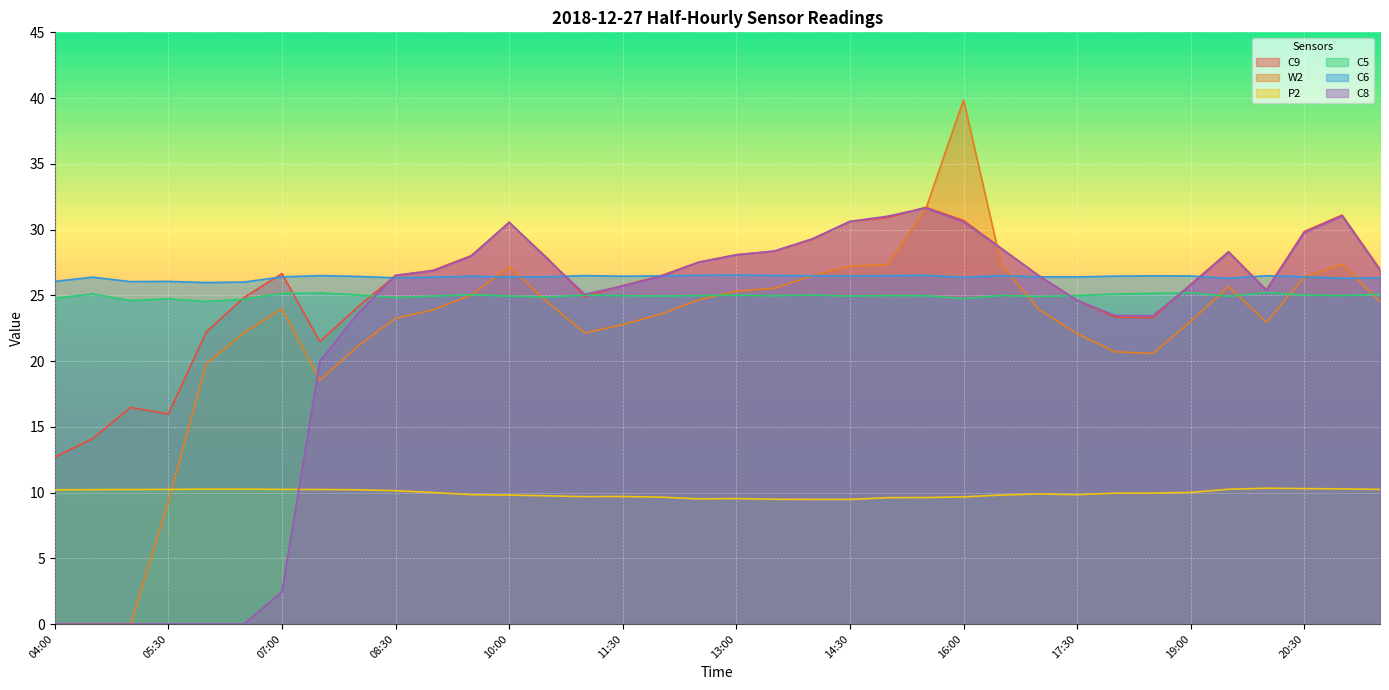

Reading left to right, what are all the values shown in this chart?

C9: 04:00=12.7	04:30=14.1	05:00=16.5	05:30=16.0	06:00=22.2	06:30=24.8	07:00=26.6	07:30=21.5	08:00=24.1	08:30=26.5	09:00=26.9	09:30=28.0	10:00=30.5	10:30=27.9	11:00=24.9	11:30=25.7	12:00=26.5	12:30=27.5	13:00=28.1	13:30=28.4	14:00=29.3	14:30=30.6	15:00=30.9	15:30=31.7	16:00=30.7	16:30=28.6	17:00=26.5	17:30=24.6	18:00=23.3	18:30=23.3	19:00=25.8	19:30=28.3	20:00=25.4	20:30=29.9	21:00=31.1	21:30=27.0
W2: 04:00=0.0	04:30=0.0	05:00=0.0	05:30=9.3	06:00=19.8	06:30=22.2	07:00=24.0	07:30=18.5	08:00=21.1	08:30=23.2	09:00=23.9	09:30=25.0	10:00=27.2	10:30=24.5	11:00=22.1	11:30=22.8	12:00=23.6	12:30=24.6	13:00=25.3	13:30=25.5	14:00=26.5	14:30=27.2	15:00=27.3	15:30=31.5	16:00=39.9	16:30=27.3	17:00=23.9	17:30=22.1	18:00=20.7	18:30=20.6	19:00=23.0	19:30=25.7	20:00=22.9	20:30=26.4	21:00=27.4	21:30=24.5
P2: 04:00=10.2	04:30=10.2	05:00=10.2	05:30=10.2	06:00=10.3	06:30=10.3	07:00=10.2	07:30=10.2	08:00=10.2	08:30=10.1	09:00=10.0	09:30=9.8	10:00=9.8	10:30=9.8	11:00=9.7	11:30=9.7	12:00=9.6	12:30=9.5	13:00=9.5	13:30=9.5	14:00=9.5	14:30=9.5	15:00=9.6	15:30=9.6	16:00=9.7	16:30=9.8	17:00=9.9	17:30=9.8	18:00=9.9	18:30=10.0	19:00=10.0	19:30=10.2	20:00=10.3	20:30=10.3	21:00=10.3	21:30=10.2
C5: 04:00=24.8	04:30=25.1	05:00=24.6	05:30=24.7	06:00=24.5	06:30=24.7	07:00=25.1	07:30=25.2	08:00=25.0	08:30=24.8	09:00=24.9	09:30=25.0	10:00=24.9	10:30=24.9	11:00=25.0	11:30=25.0	12:00=24.9	12:30=25.0	13:00=25.0	13:30=25.0	14:00=25.0	14:30=24.9	15:00=25.0	15:30=25.0	16:00=24.8	16:30=25.0	17:00=24.9	17:30=25.0	18:00=25.1	18:30=25.2	19:00=25.2	19:30=24.9	20:00=25.2	20:30=25.0	21:00=25.0	21:30=25.1
C6: 04:00=26.1	04:30=26.4	05:00=26.0	05:30=26.1	06:00=26.0	06:30=26.0	07:00=26.4	07:30=26.5	08:00=26.4	08:30=26.3	09:00=26.4	09:30=26.5	10:00=26.4	10:30=26.4	11:00=26.5	11:30=26.5	12:00=26.5	12:30=26.5	13:00=26.5	13:30=26.5	14:00=26.5	14:30=26.5	15:00=26.5	15:30=26.5	16:00=26.4	16:30=26.5	17:00=26.4	17:30=26.4	18:00=26.5	18:30=26.5	19:00=26.5	19:30=26.3	20:00=26.5	20:30=26.4	21:00=26.3	21:30=26.3
C8: 04:00=0.0	04:30=0.0	05:00=0.0	05:30=0.0	06:00=0.0	06:30=0.0	07:00=2.5	07:30=20.0	08:00=23.6	08:30=26.5	09:00=26.9	09:30=28.0	10:00=30.6	10:30=27.8	11:00=25.1	11:30=25.7	12:00=26.4	12:30=27.5	13:00=28.1	13:30=28.4	14:00=29.3	14:30=30.6	15:00=31.0	15:30=31.6	16:00=30.6	16:30=28.5	17:00=26.5	17:30=24.6	18:00=23.5	18:30=23.5	19:00=25.8	19:30=28.3	20:00=25.4	20:30=29.8	21:00=31.0	21:30=26.9